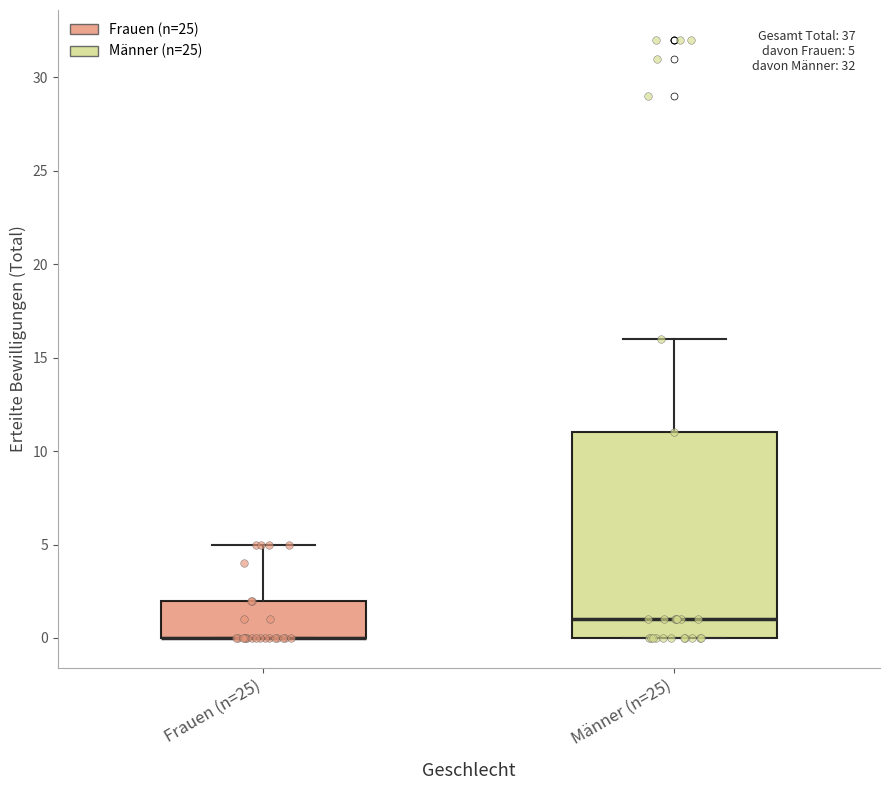

Which box is the tallest, from its lower edge to its upper edge?

Männer (n=25)